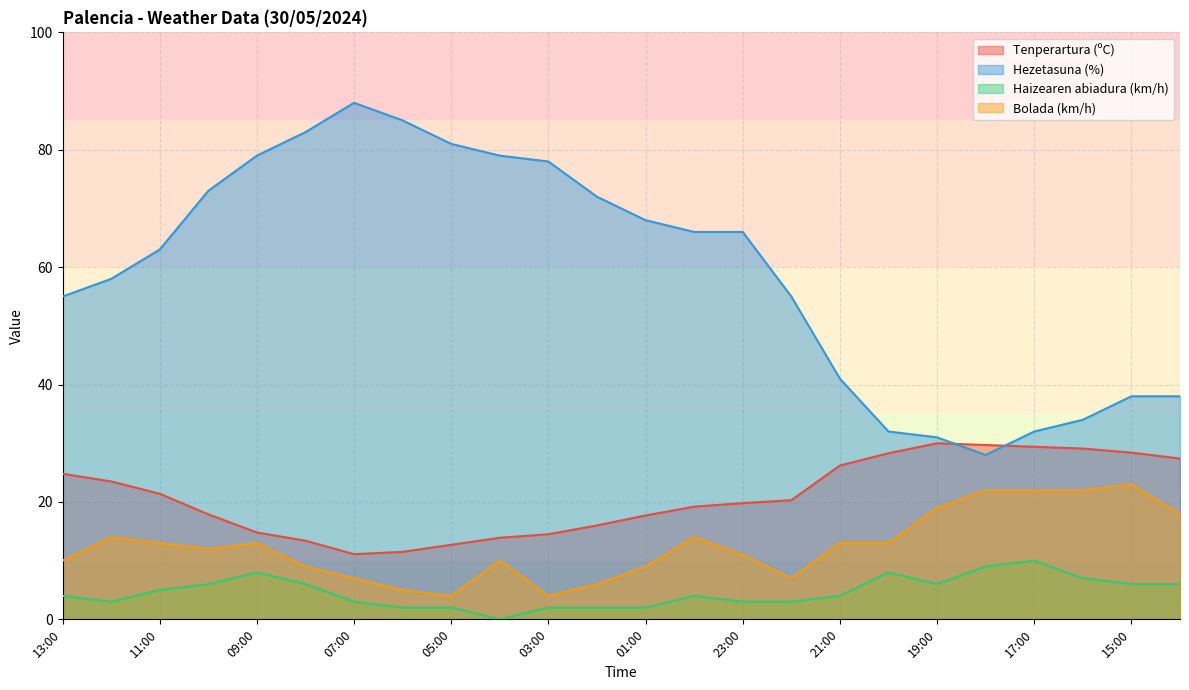

Does the chart display data point markers on the line(s)?

No